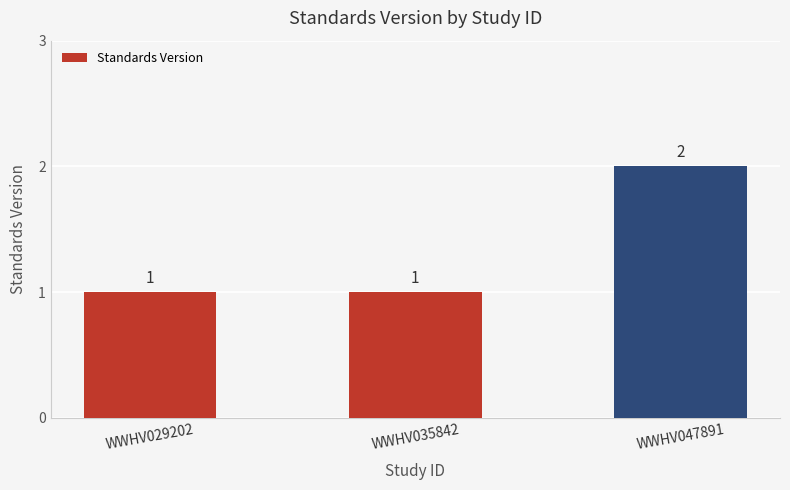

The chart shows a value of 4 at WWHV047891. True or false?

False